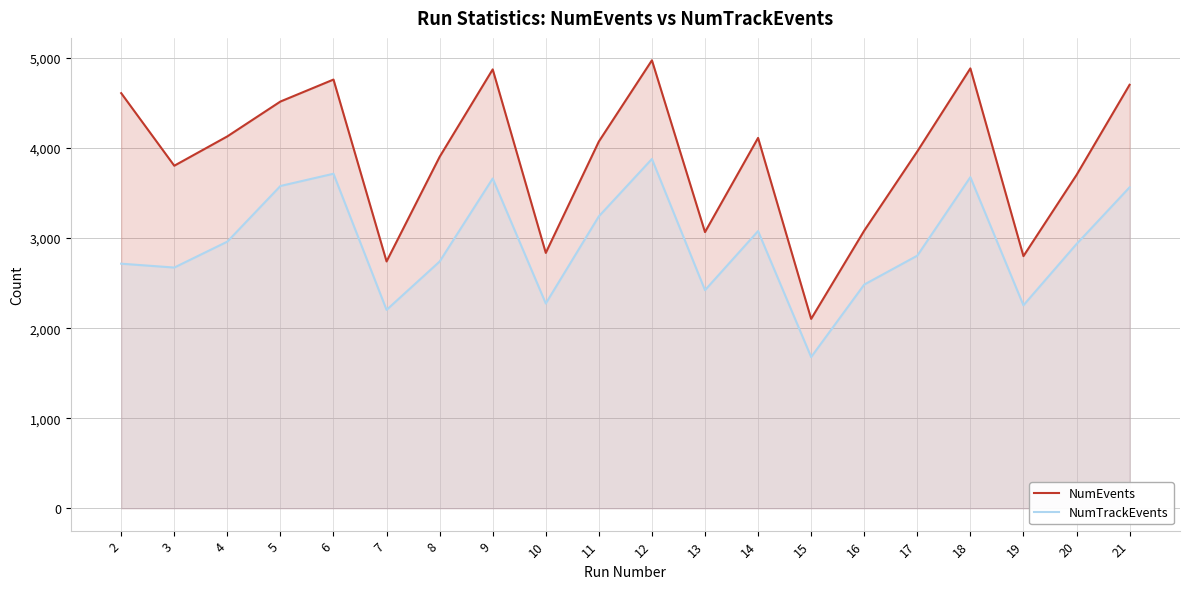

At which category is the sum across all series the highest?

12